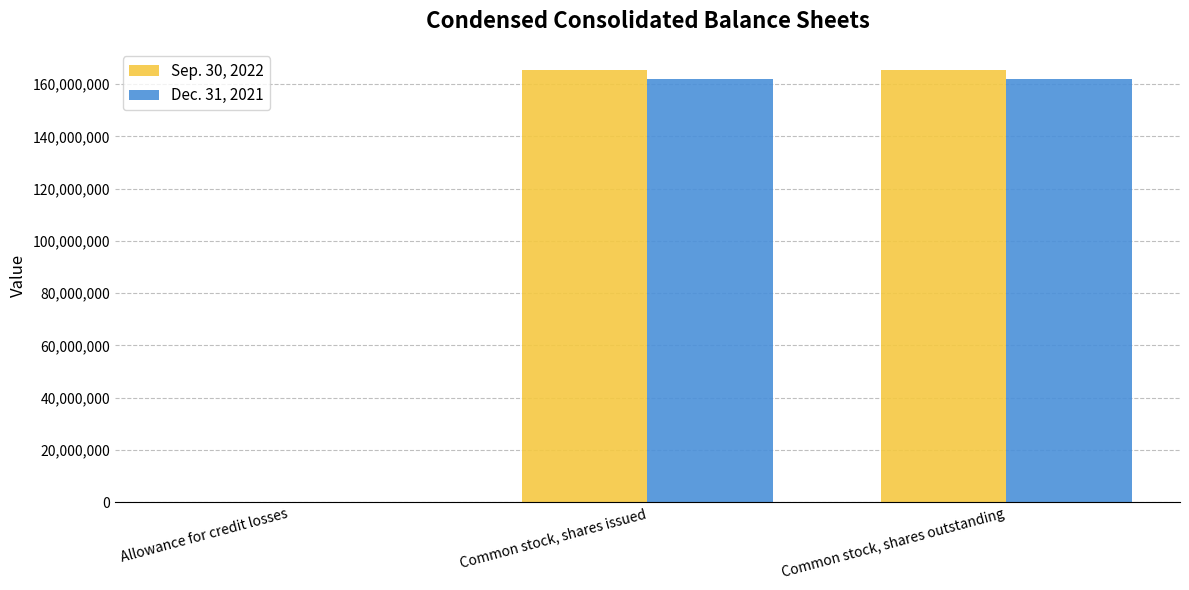

True or false: Dec. 31, 2021 has a value of 236864155 at Common stock, shares outstanding.

False